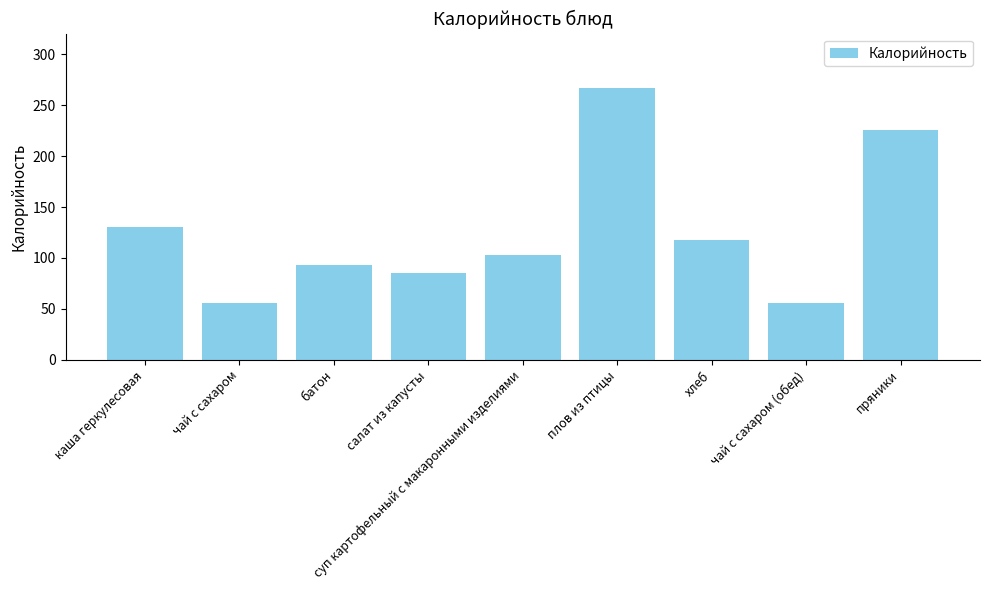

Approximately how many times larger is the value at каша геркулесовая compared to плов из птицы?

0.5